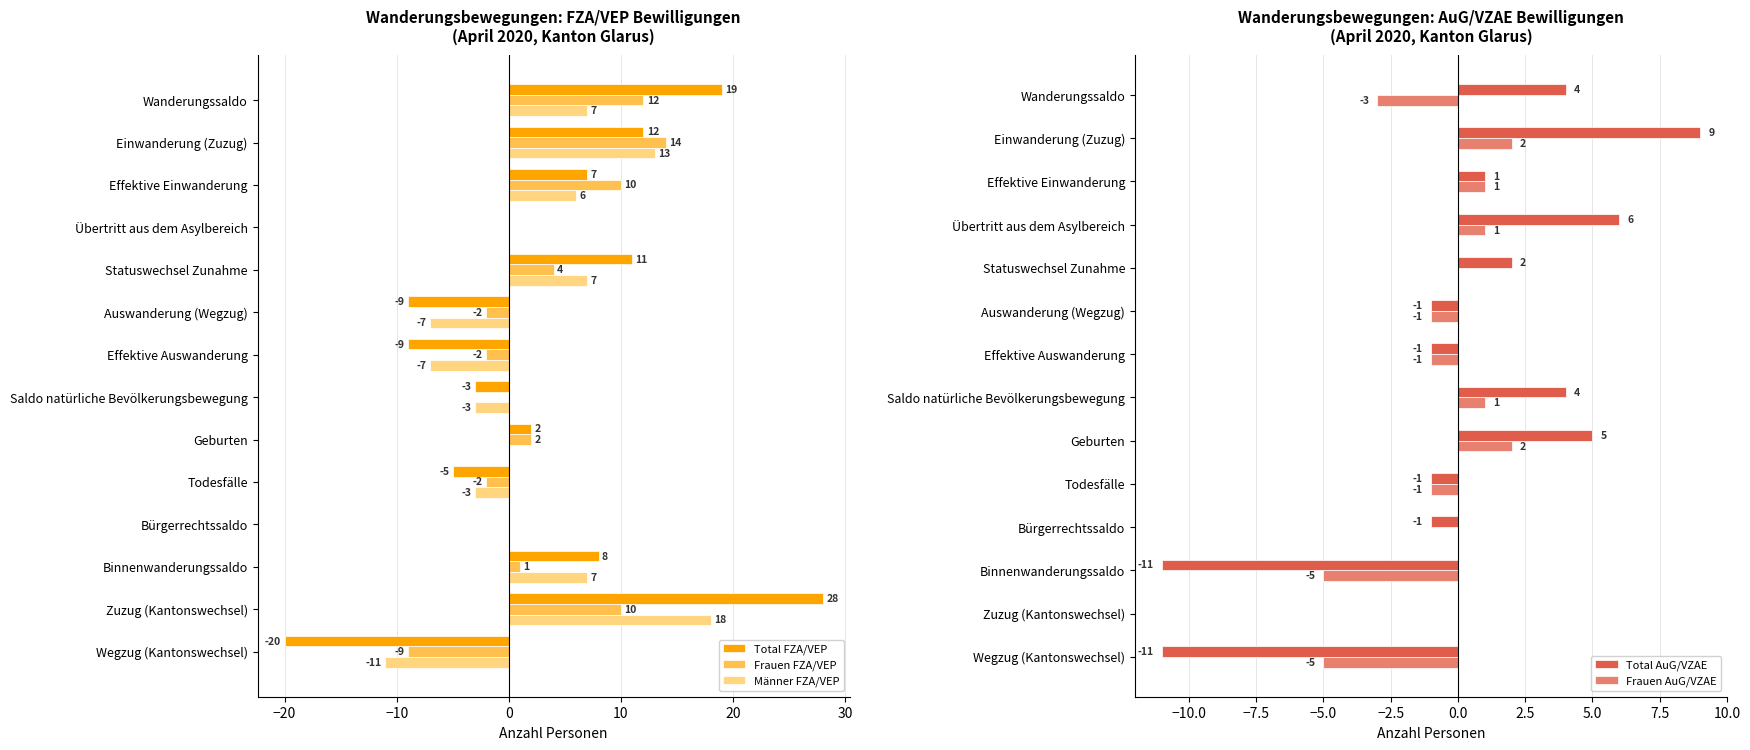

How many distinct data groups are displayed?

5